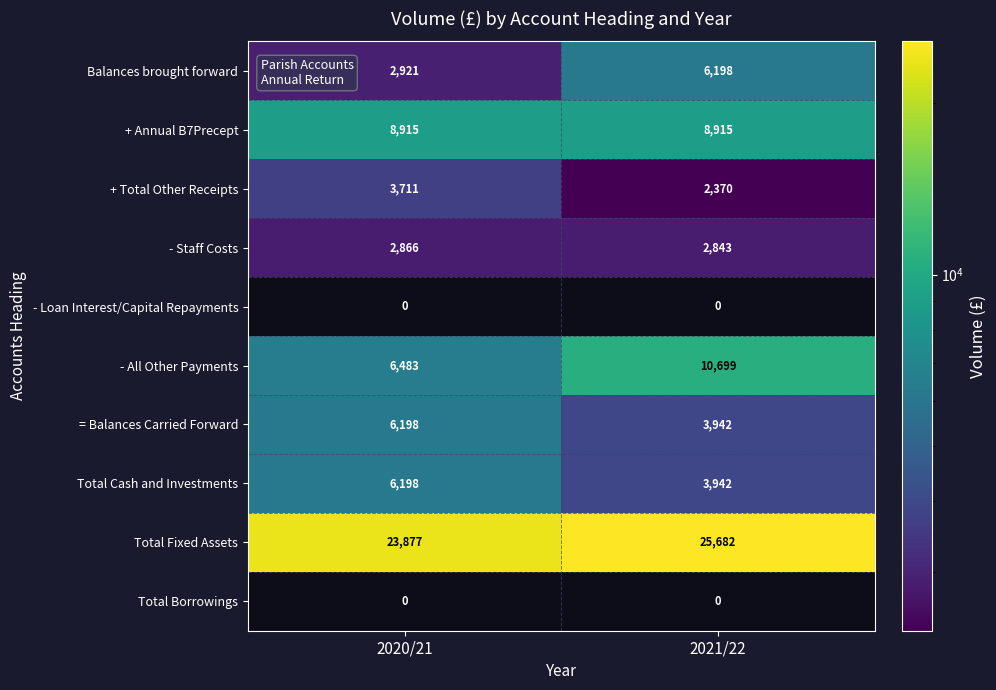

True or false: + Total Other Receipts has a value of 3711 at 2020/21.

True